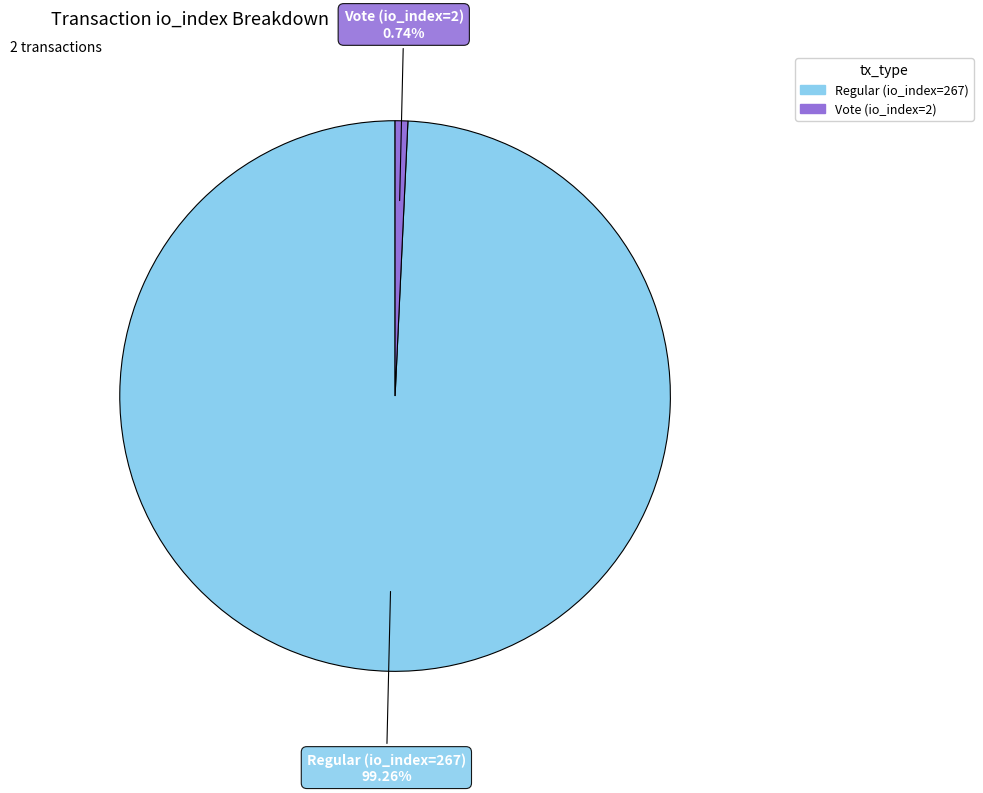

Is it true that Vote (io_index=2) is 11% of the pie?

False